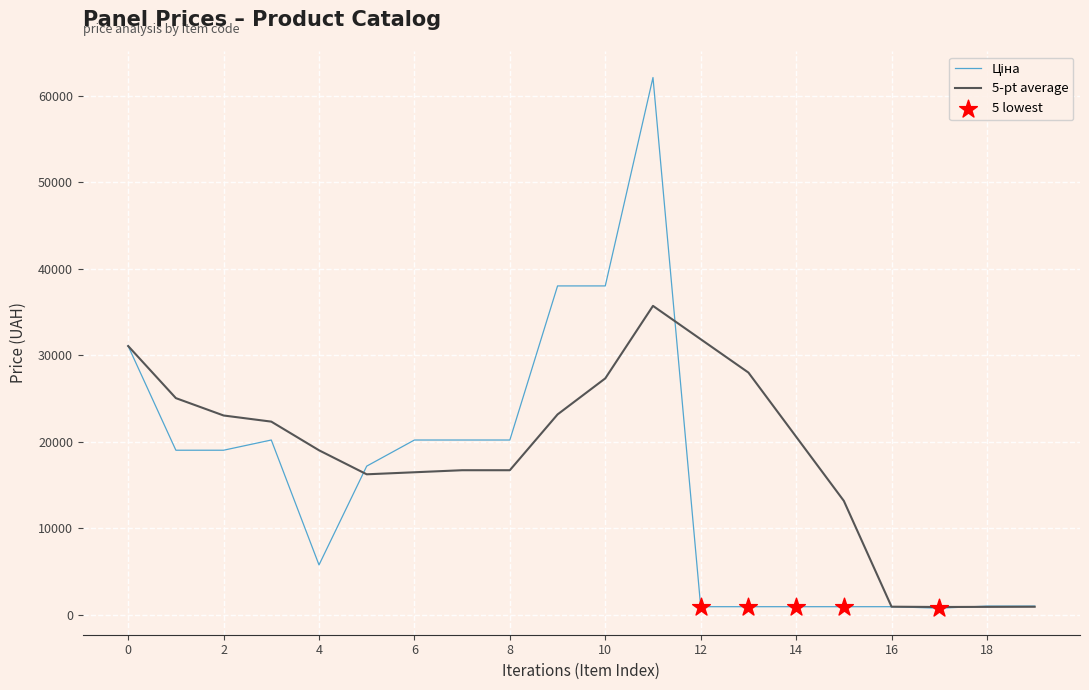

What is the maximum value shown in the chart?

62116.9